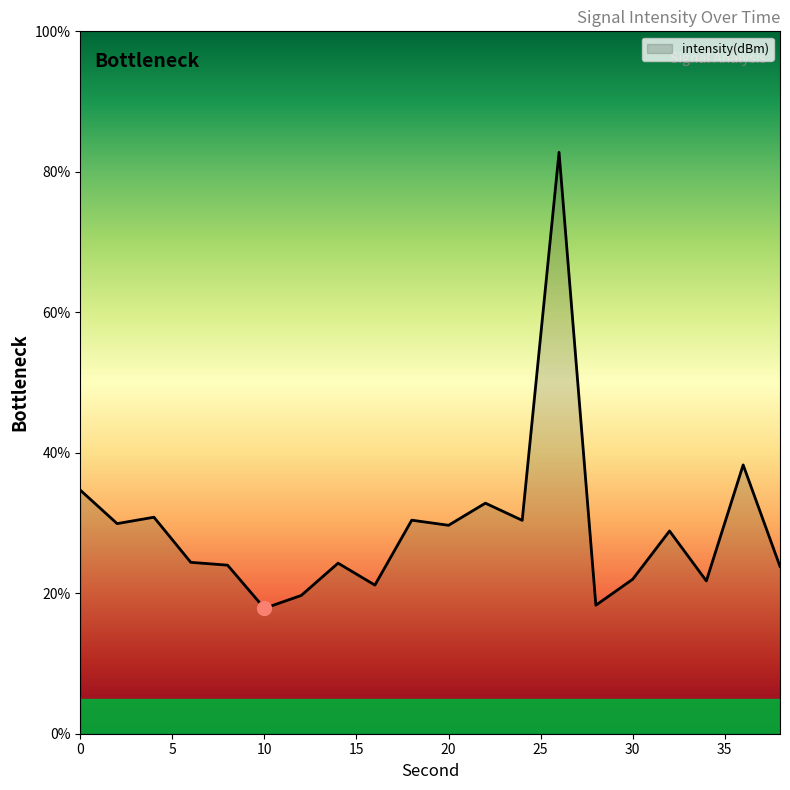

What is the smallest value displayed?

17.9